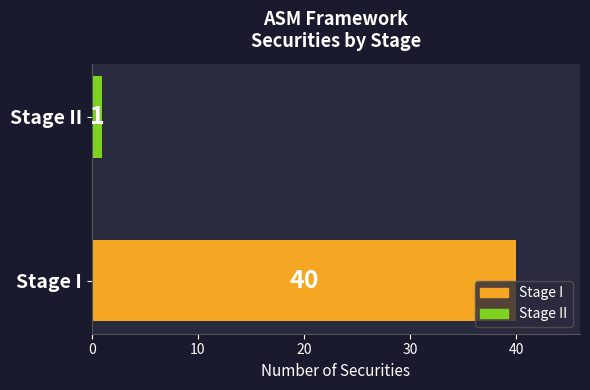

List the series in order of their overall mean, lowest first.

Stage II, Stage I